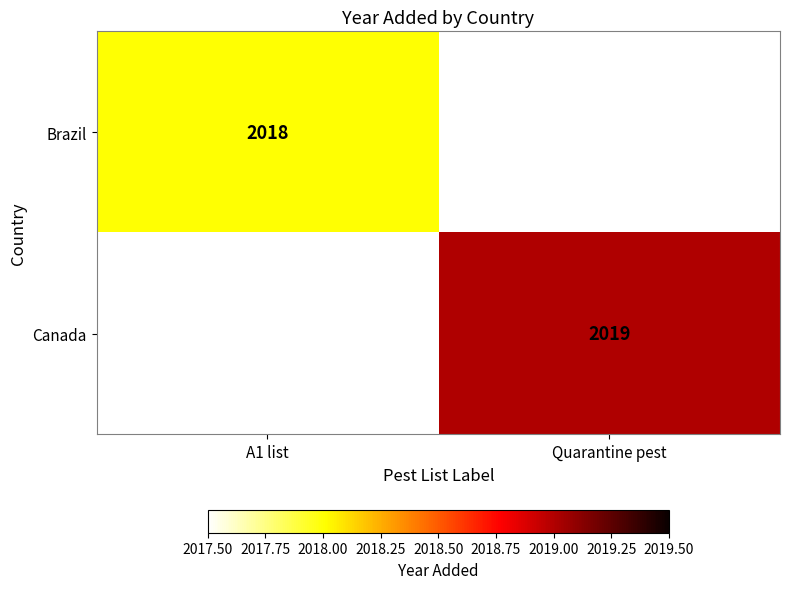

True or false: Brazil has a value of 2978.6 at A1 list.

False